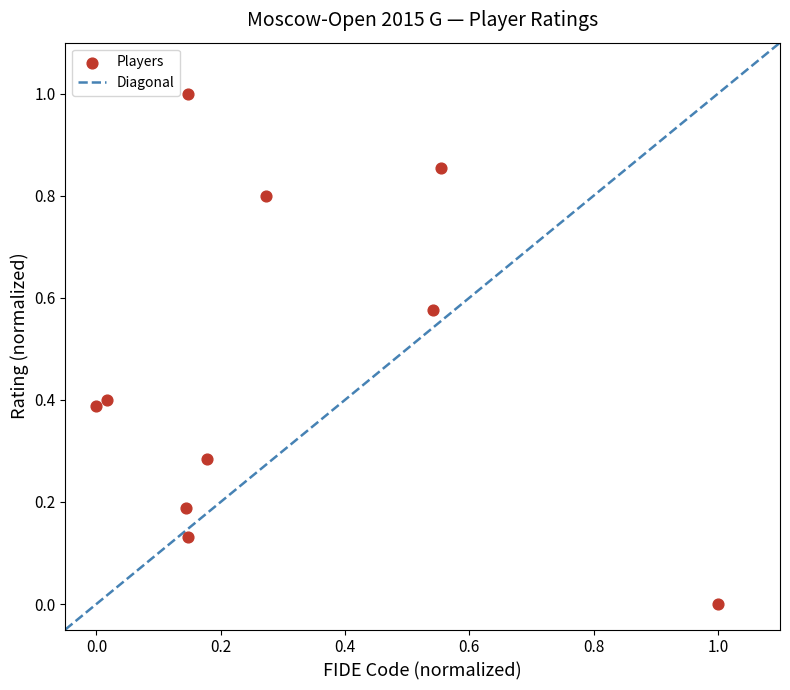

What is the range of X values (max minus min)?

1.0